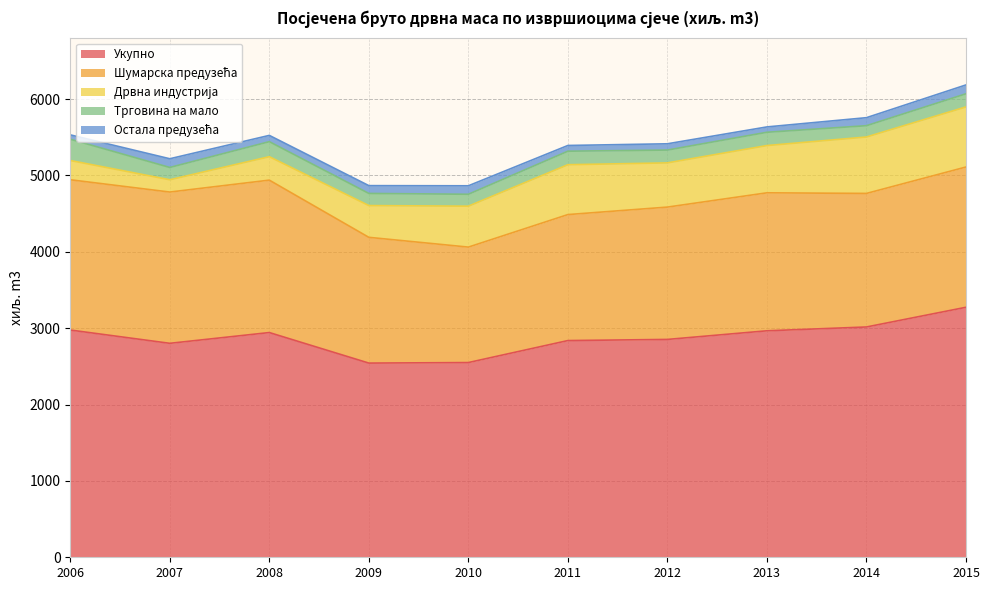

Read the Укупно value at 2010.

2550